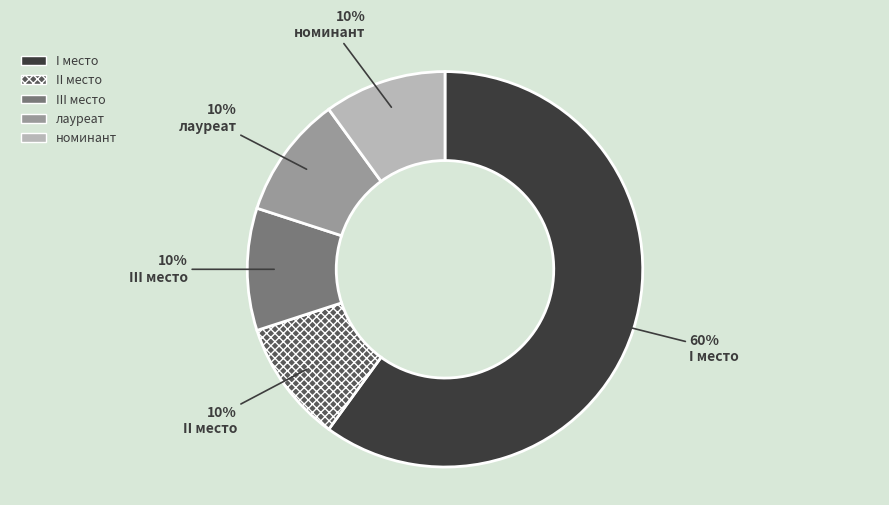

What is the ratio of the value at II место to the value at номинант?

1.0